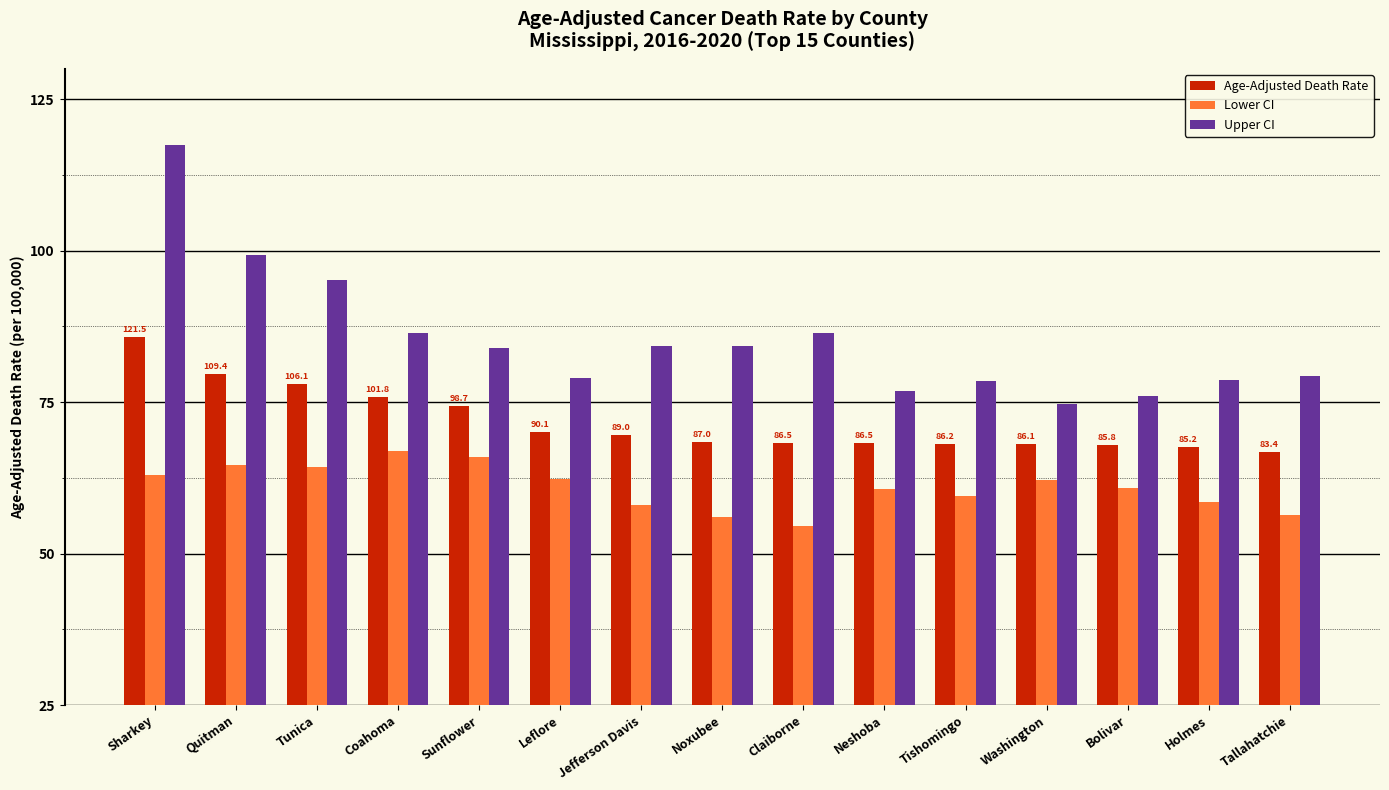

Does the chart contain stacked bars?

No